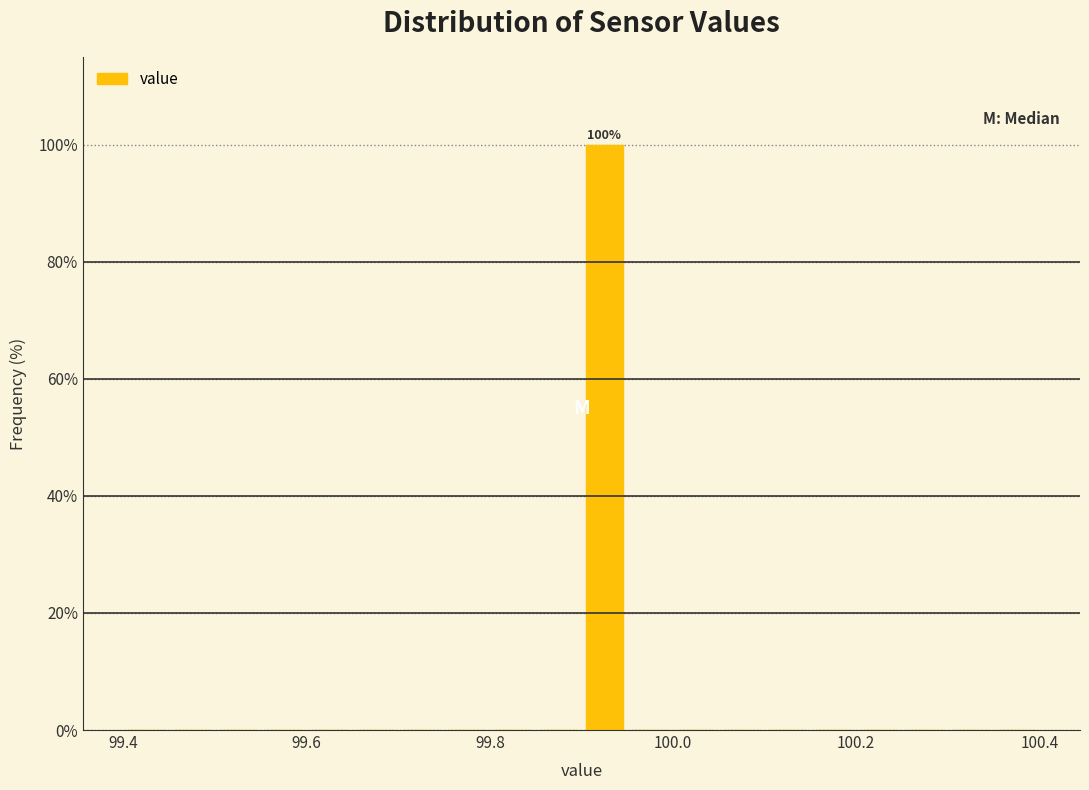

Around what value on the x-axis is the tallest bar? Give the approximate position of its centre, as read against the axis.

99.92